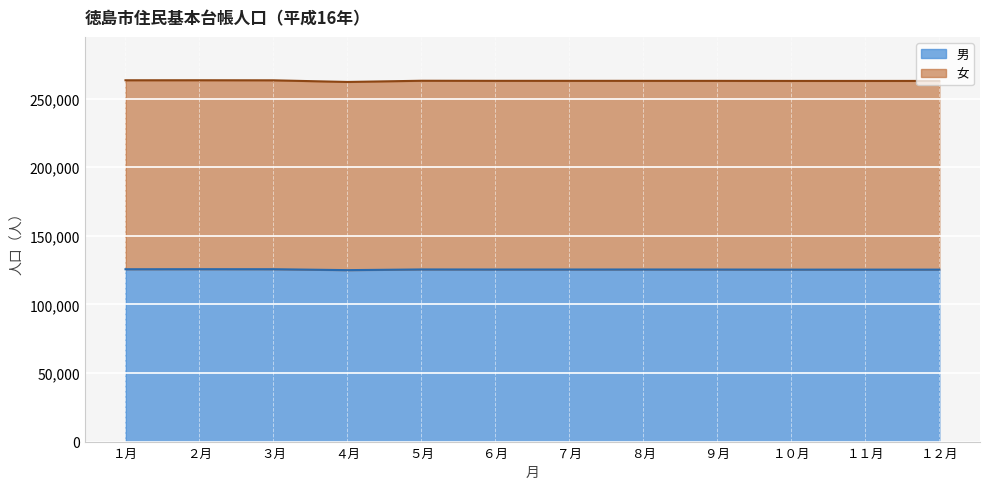

The 女 series shows 262897 at ８月. True or false?

True